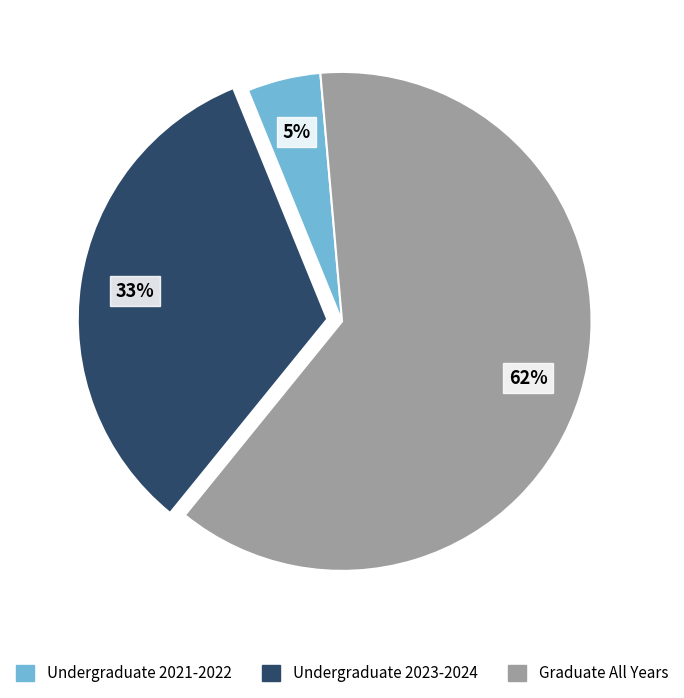

Is the sum of Graduate All Years and Undergraduate 2021-2022 greater than half?

Yes